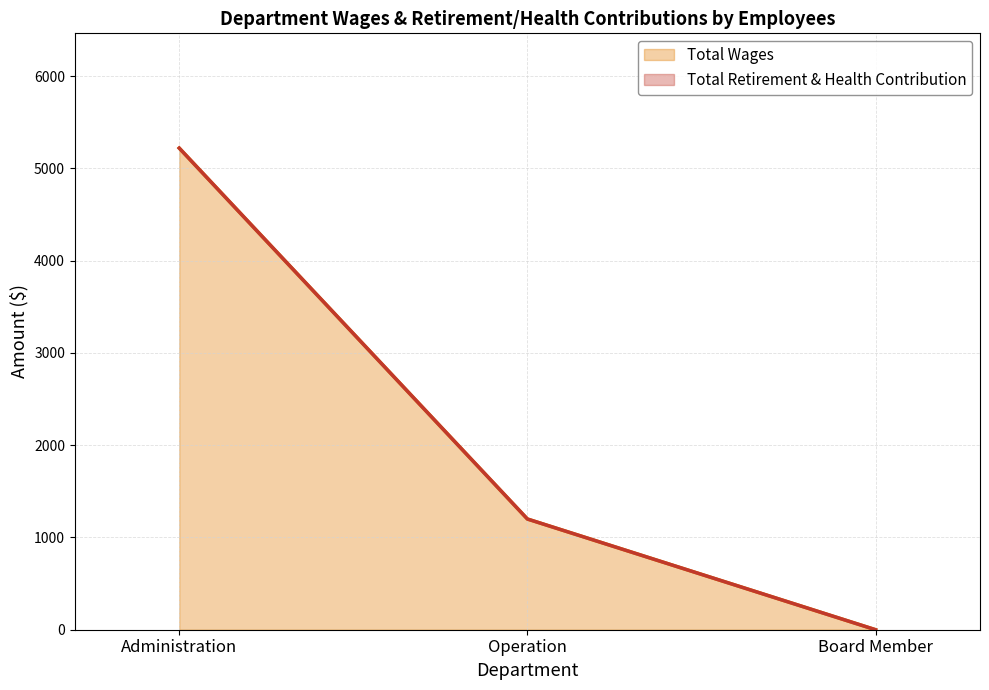

What is the value of the 2nd point from the left?

1200